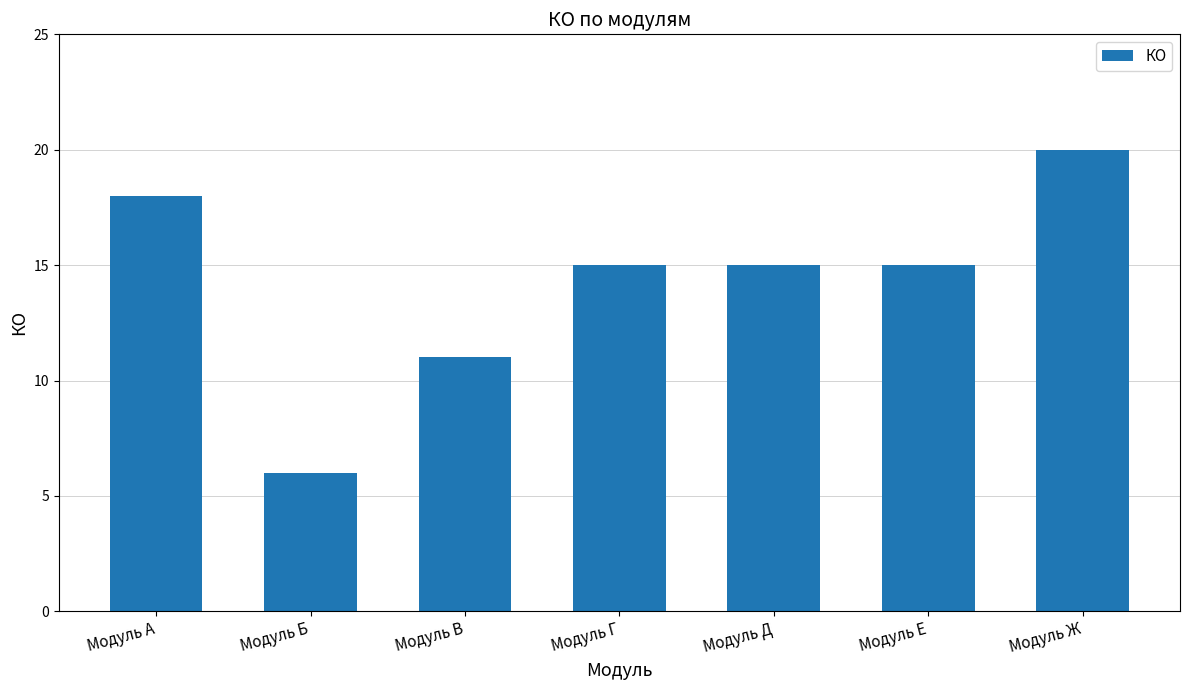

How many series are shown in this chart?

1